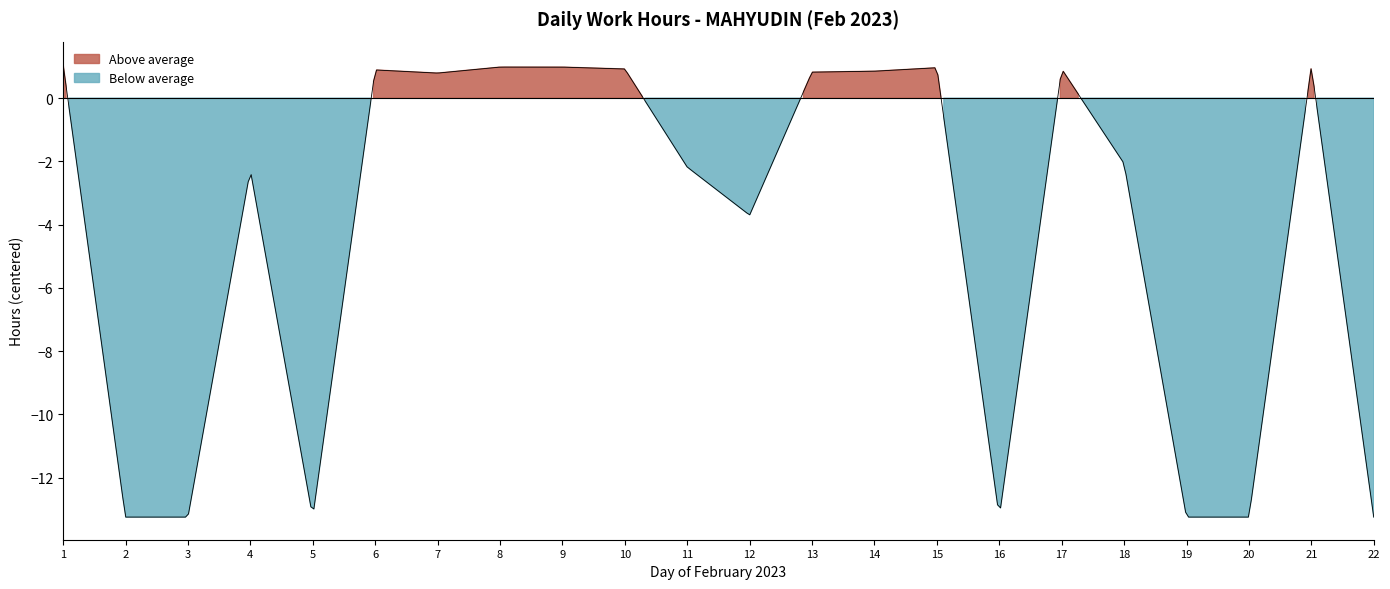

Which label corresponds to the largest value in the chart?

1